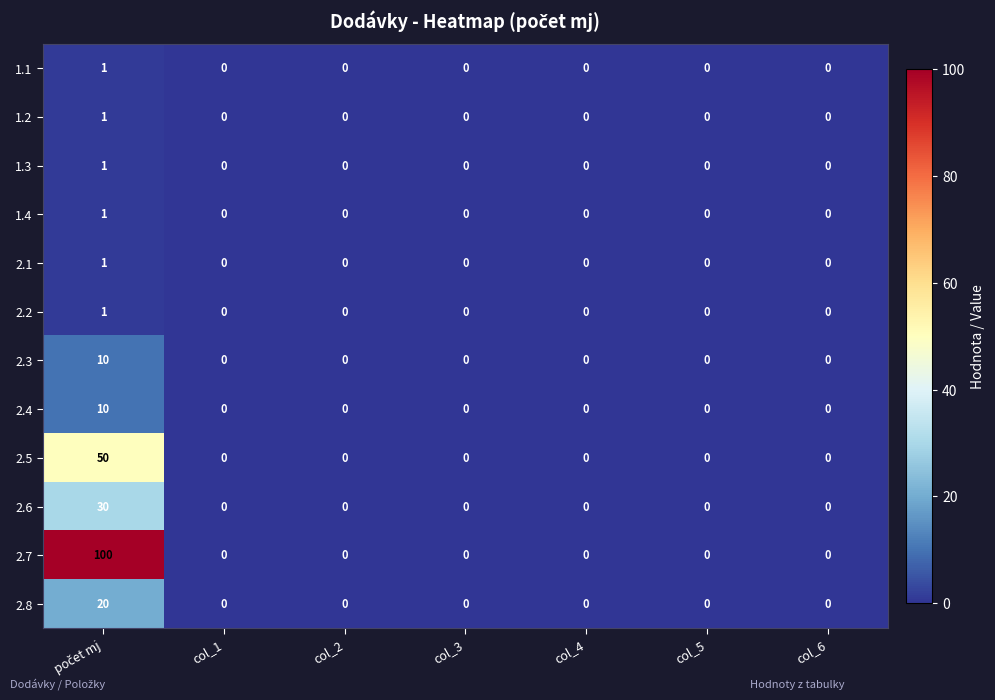

How many 1.4 values are between 0 and 1?

7